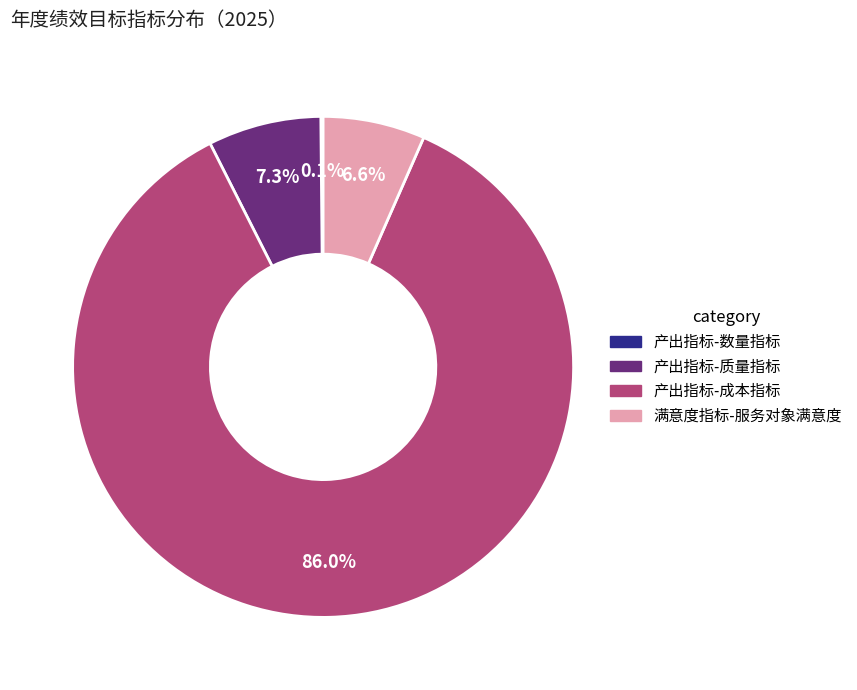

How much of the chart is everything except 满意度指标-服务对象满意度?

93.4%